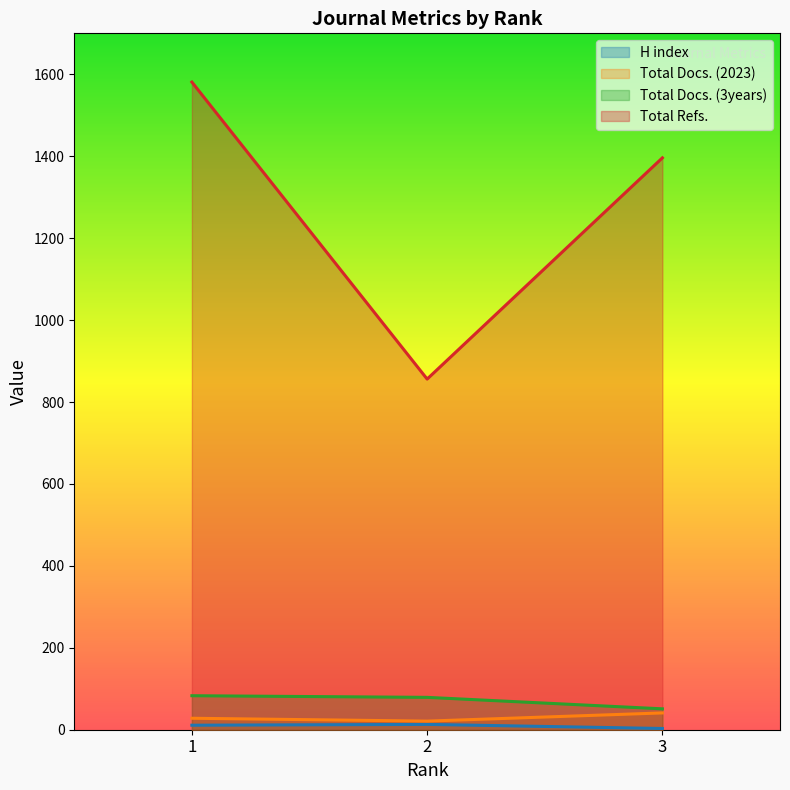

At which label is H index closest to 8?

1